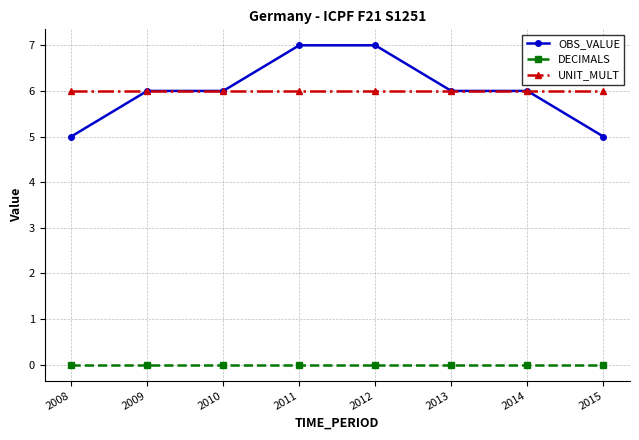

What is the spread (max minus min) of values at 2012?

7